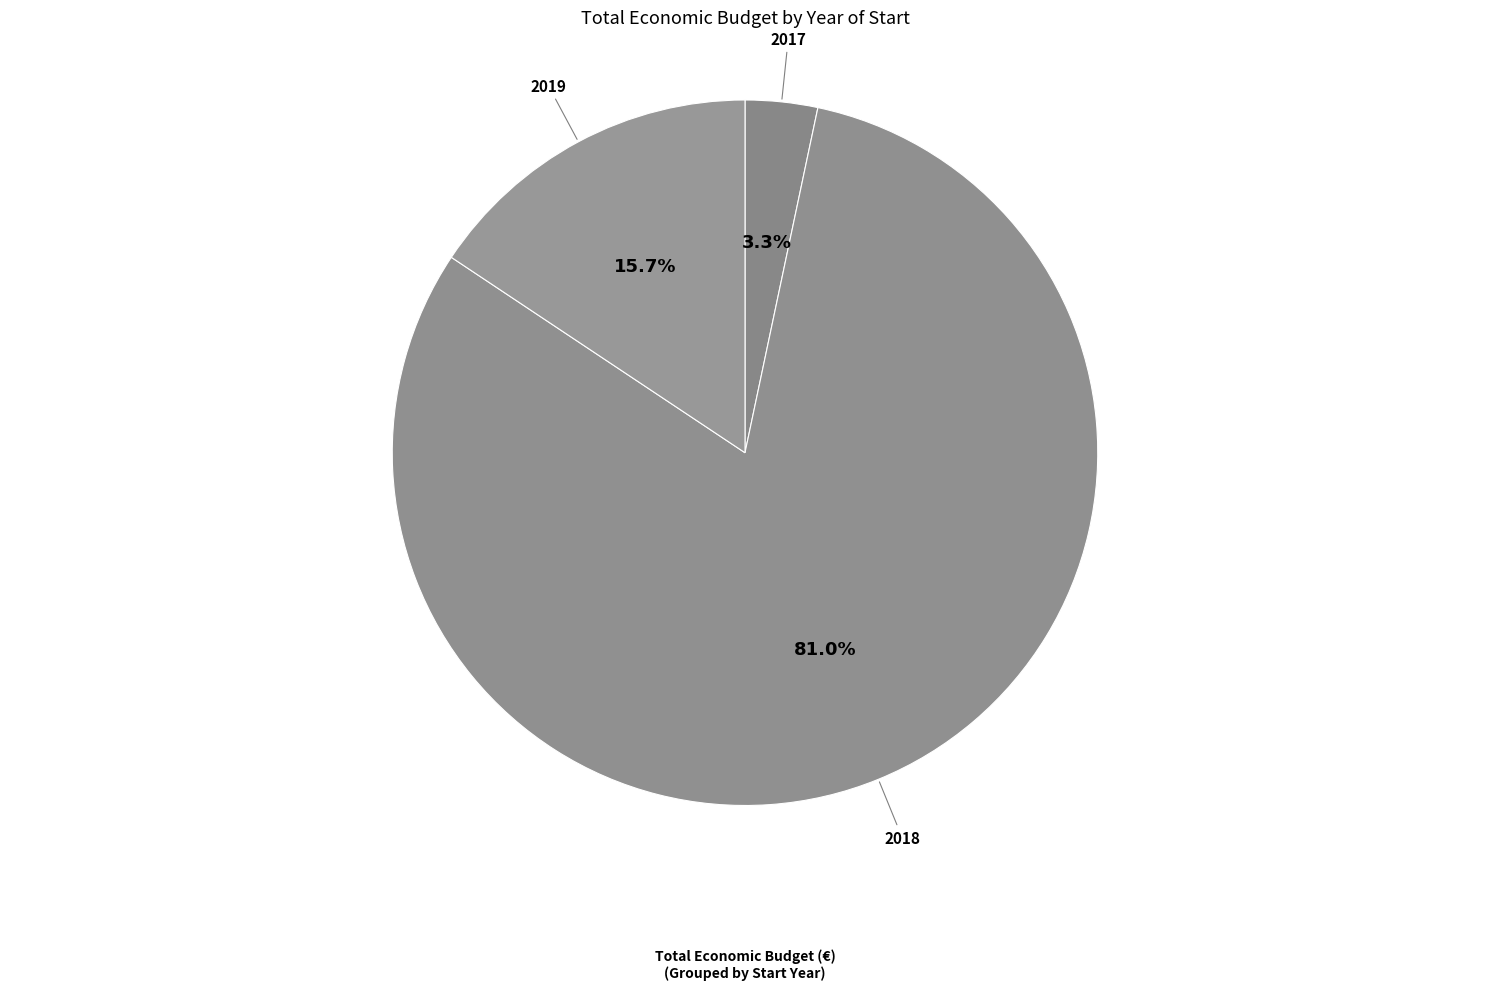

How many slices are in this pie chart?

3